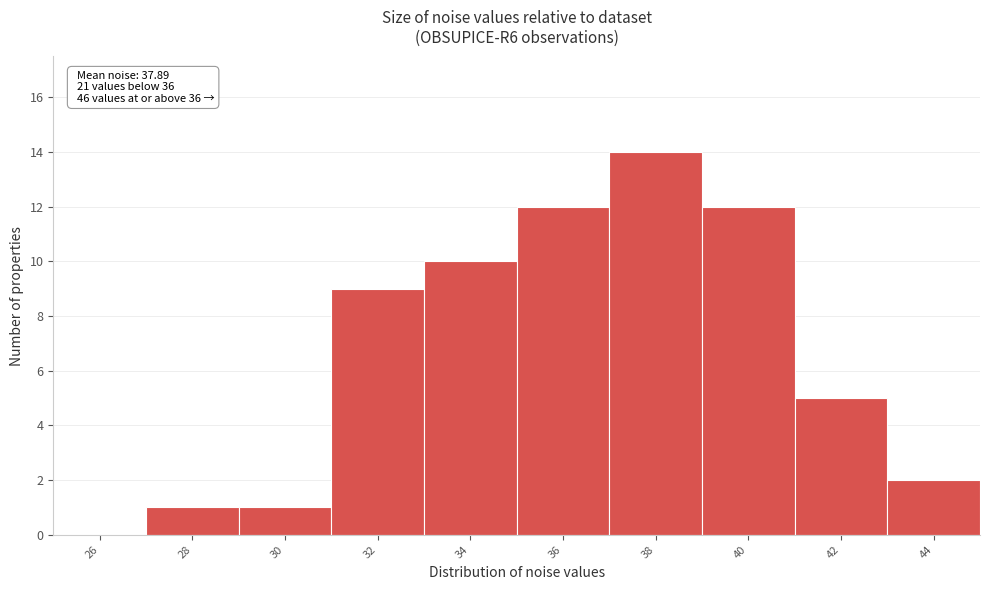

Reading left to right, transcribe all the data shown in this chart.

26=0	28=1	30=1	32=9	34=10	36=12	38=14	40=12	42=5	44=2